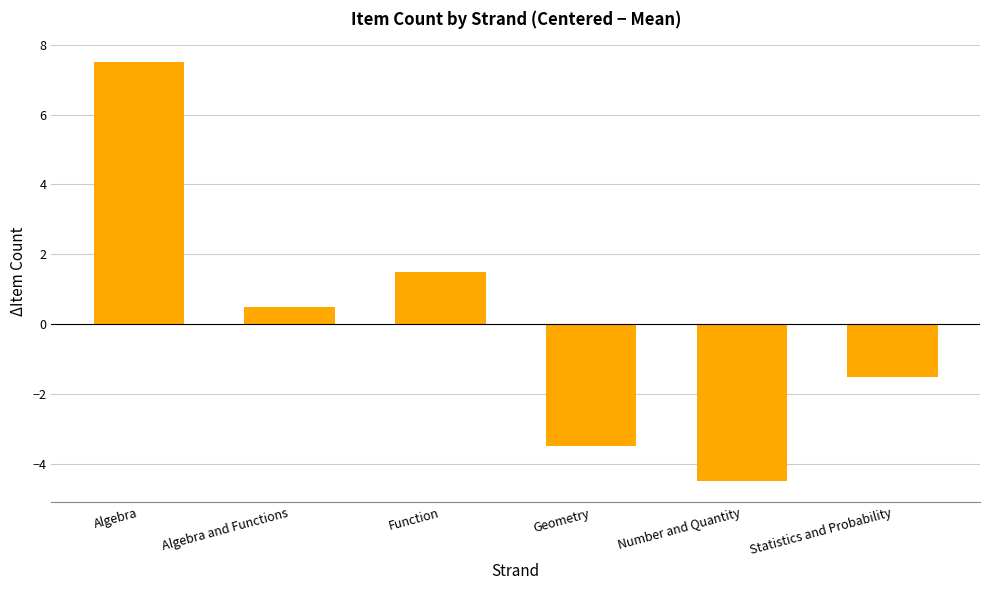

Which has a higher value, Number and Quantity or Geometry?

Geometry